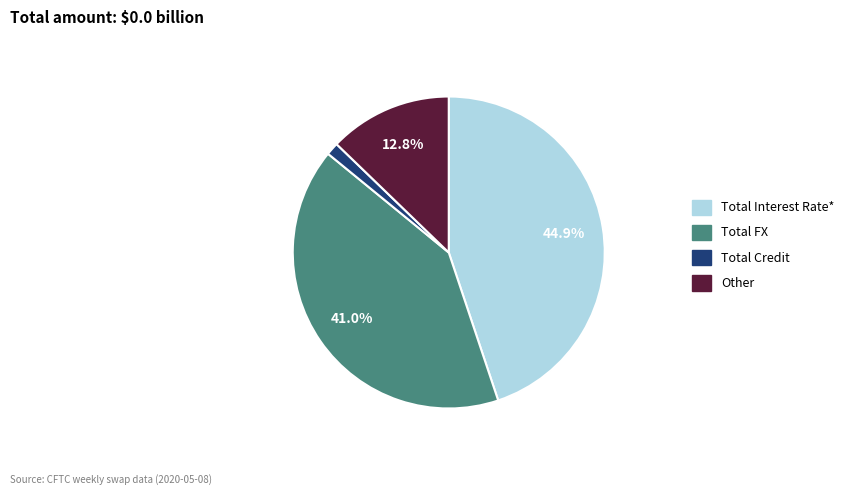

Does Total Credit account for over 50% of the chart?

No